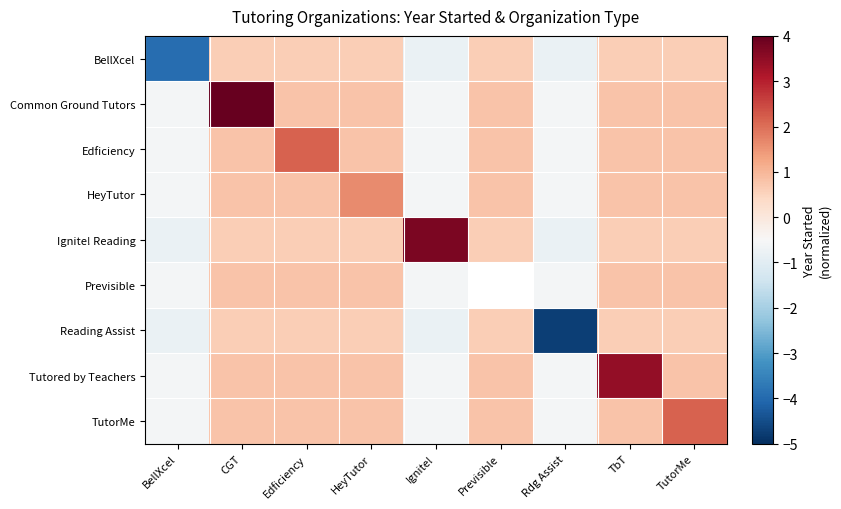

What is the lowest value of the Reading Assist series?

-4.7